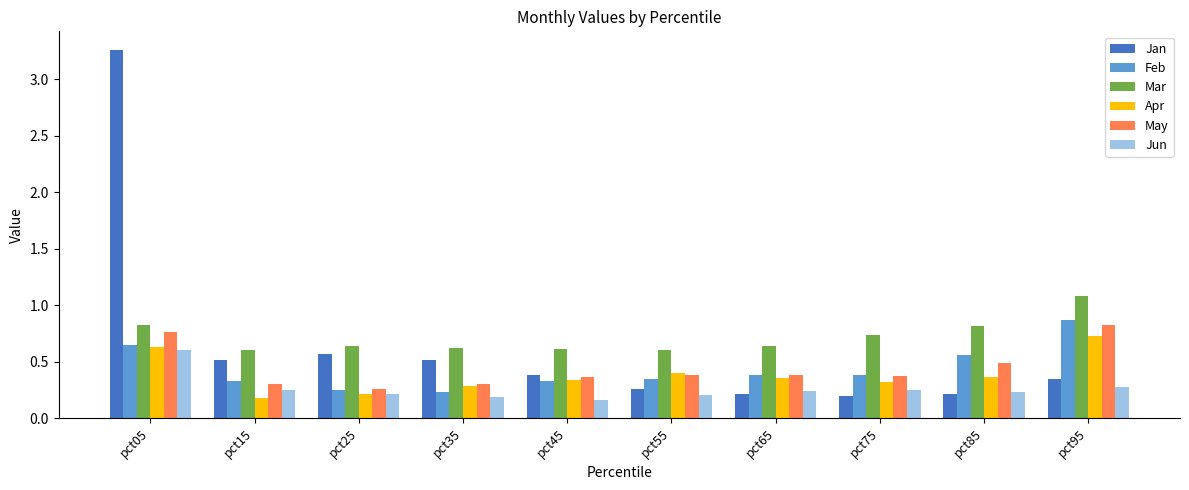

How many bars are there in each group?

6